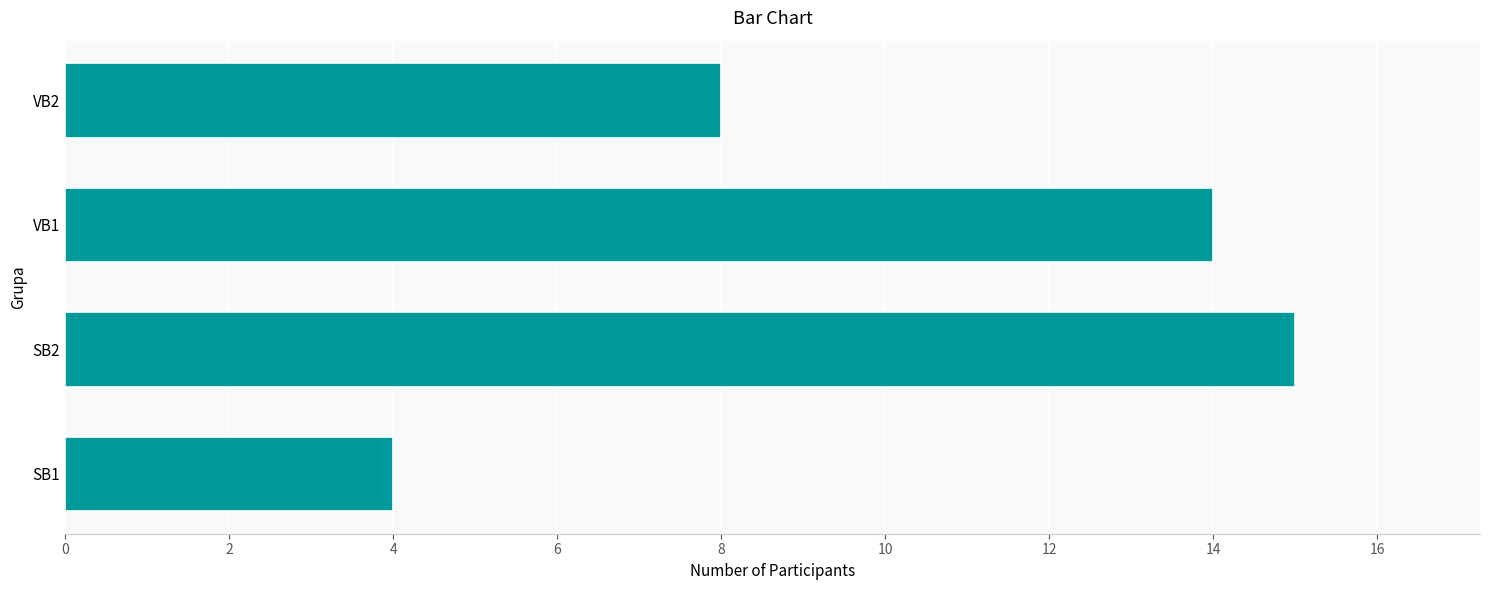

What is the difference between the maximum and minimum values?

11